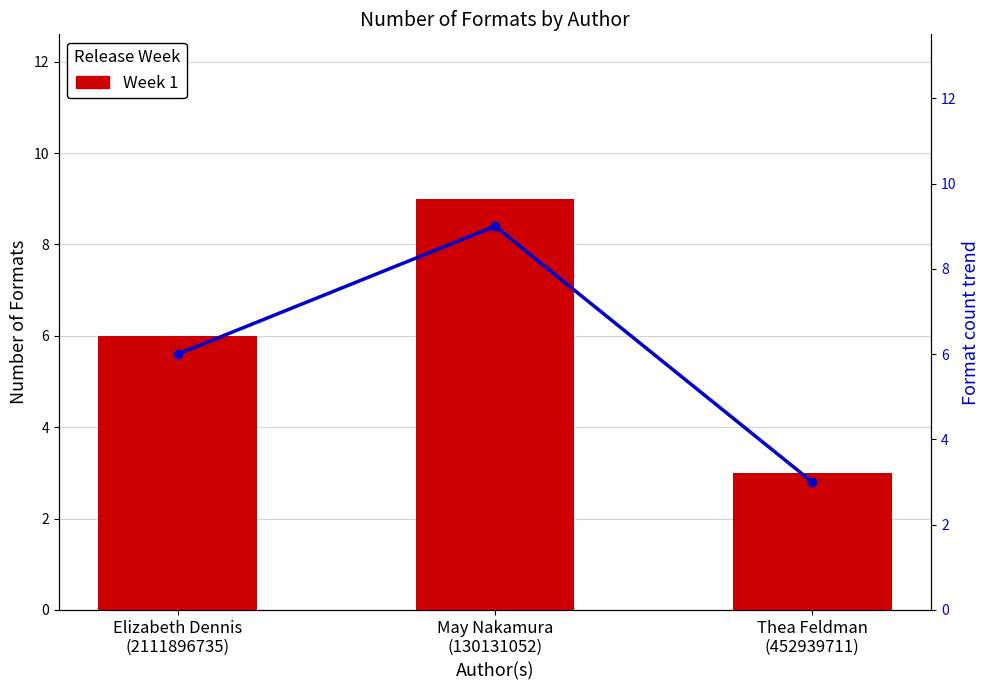

Reading right to left, what are all the values shown in this chart?

Week 1: 3	9	6
Format count trend: 3	9	6